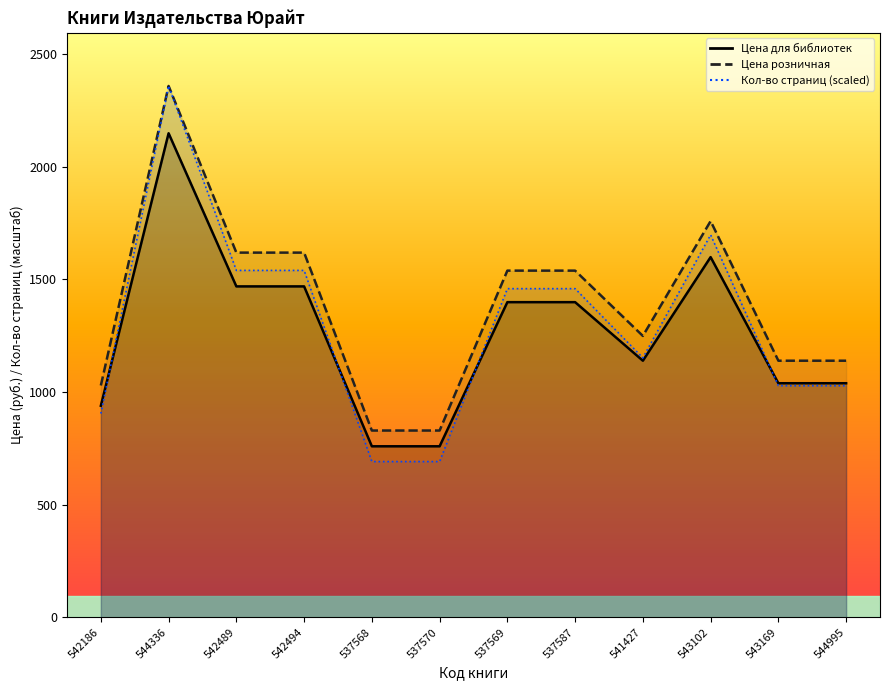

Rank the categories by Цена розничная value from lowest to highest.

537568, 537570, 542186, 543169, 544995, 541427, 537569, 537587, 542489, 542494, 543102, 544336